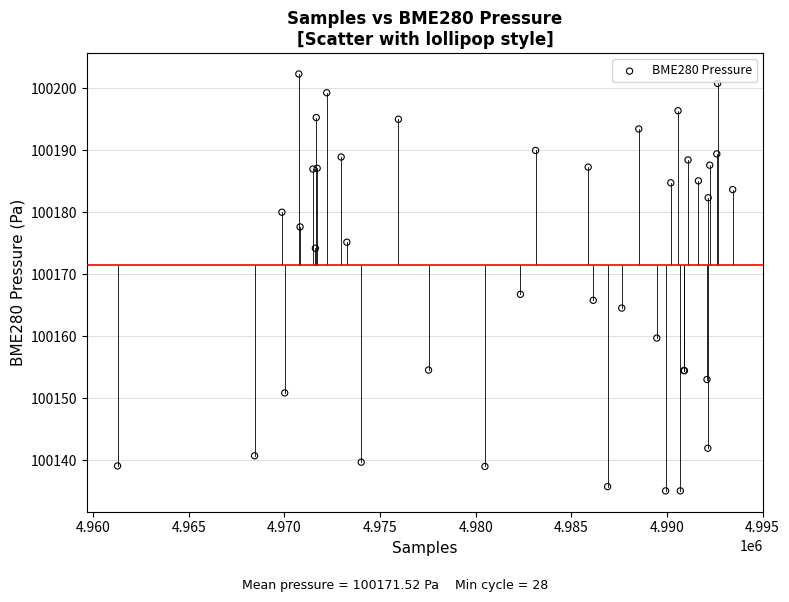

What Y value in the scatter plot is closest to 100168?

100166.8